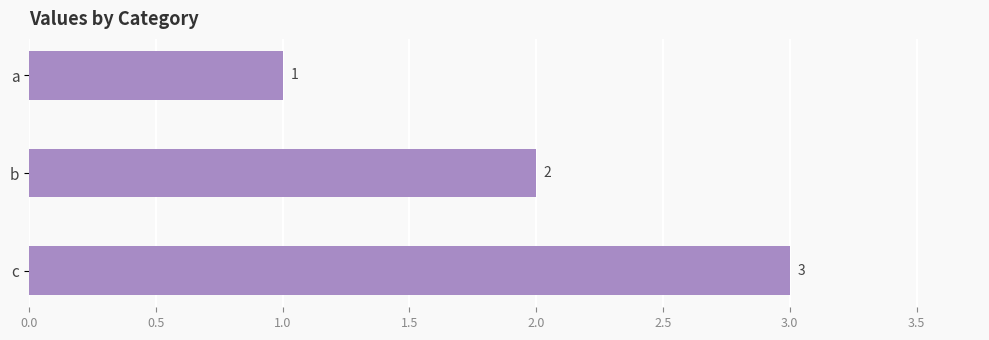

What is the sum of all values?

6